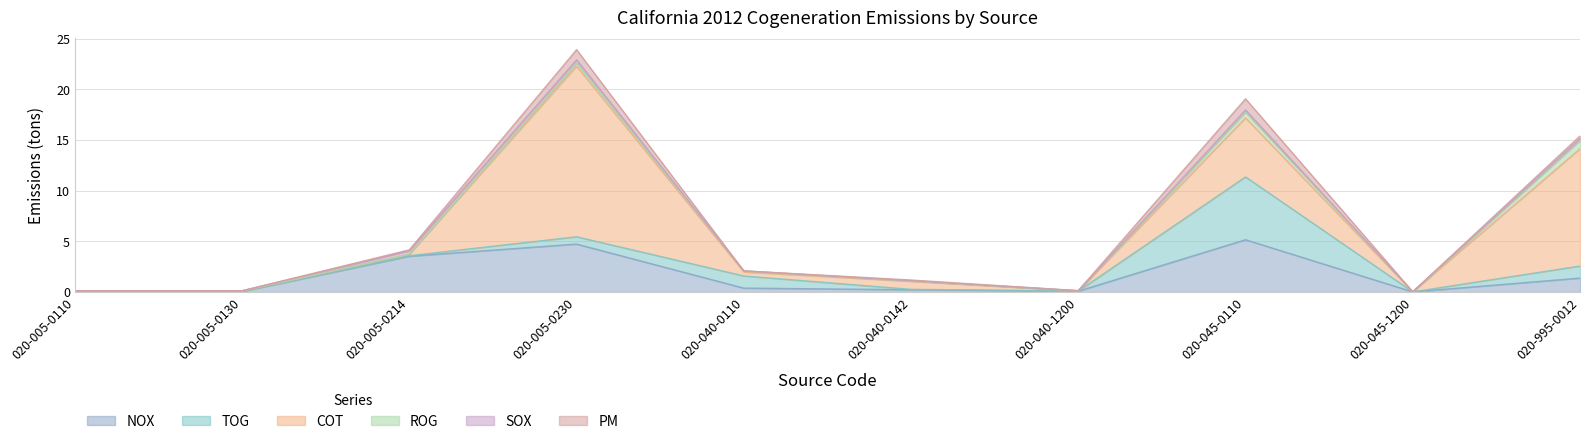

What is the label of the 2nd point from the left?

020-005-0130